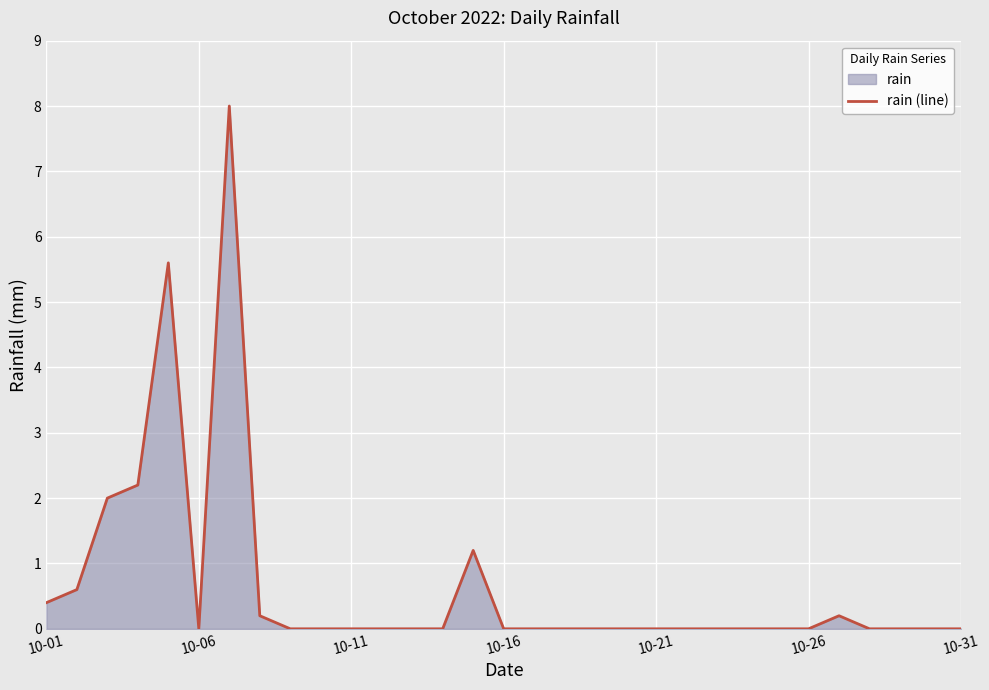

What is the difference between the maximum and minimum values?

8.0